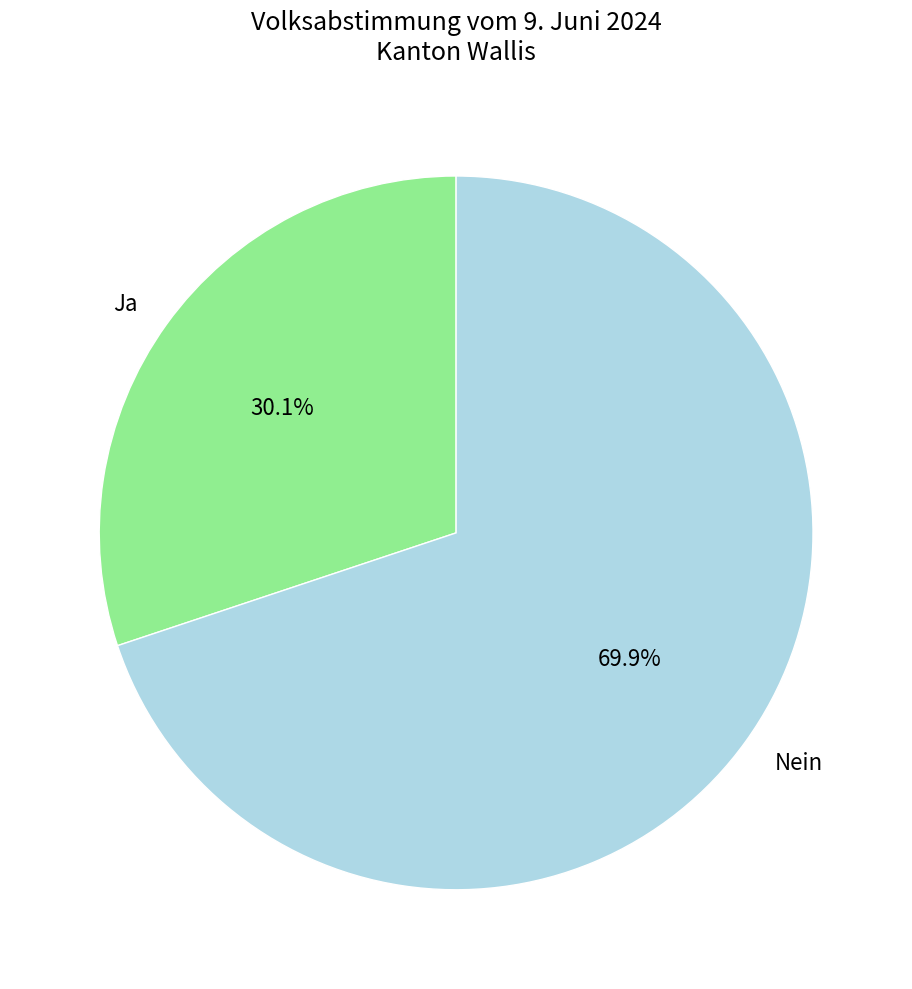

Rank the categories by value from highest to lowest.

Nein, Ja